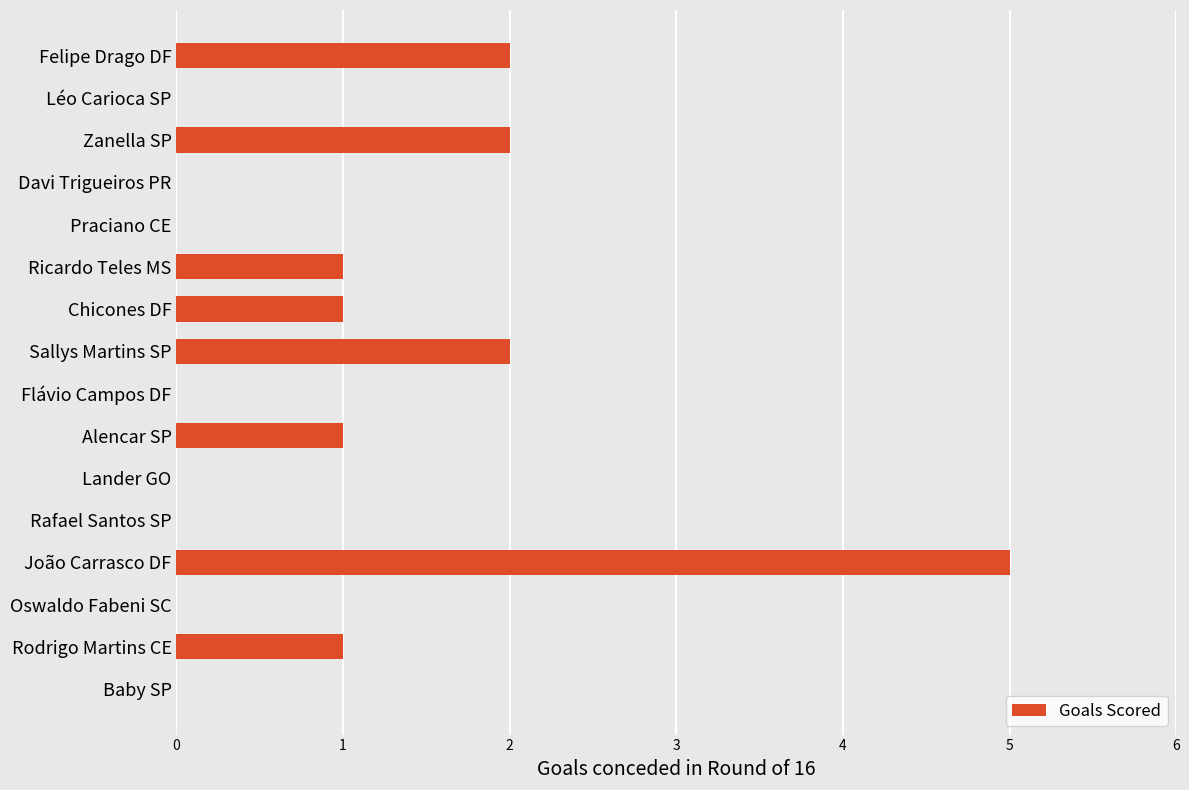

Count the values in the range 0 to 2.

15